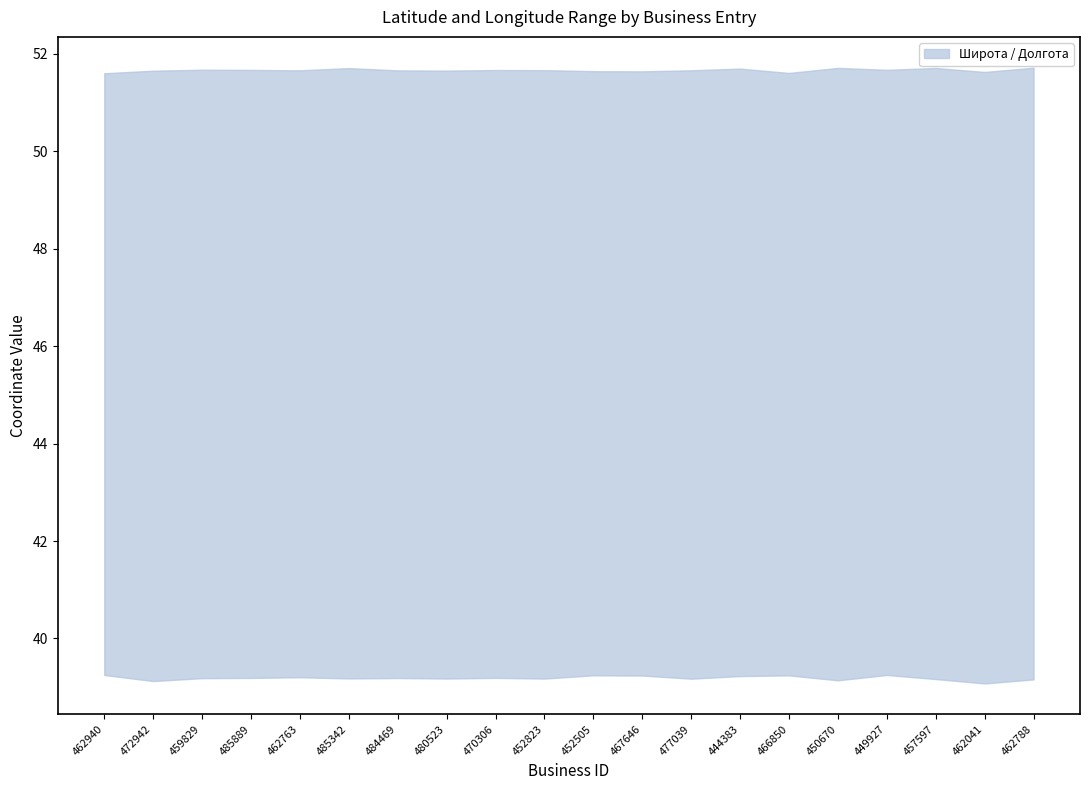

Reading left to right, list all the values displayed in this chart.

Широта: 51.6	51.7	51.7	51.7	51.7	51.7	51.7	51.7	51.7	51.7	51.6	51.6	51.7	51.7	51.6	51.7	51.7	51.7	51.6	51.7
Долгота: 39.3	39.1	39.2	39.2	39.2	39.2	39.2	39.2	39.2	39.2	39.2	39.2	39.2	39.2	39.2	39.1	39.3	39.2	39.1	39.2